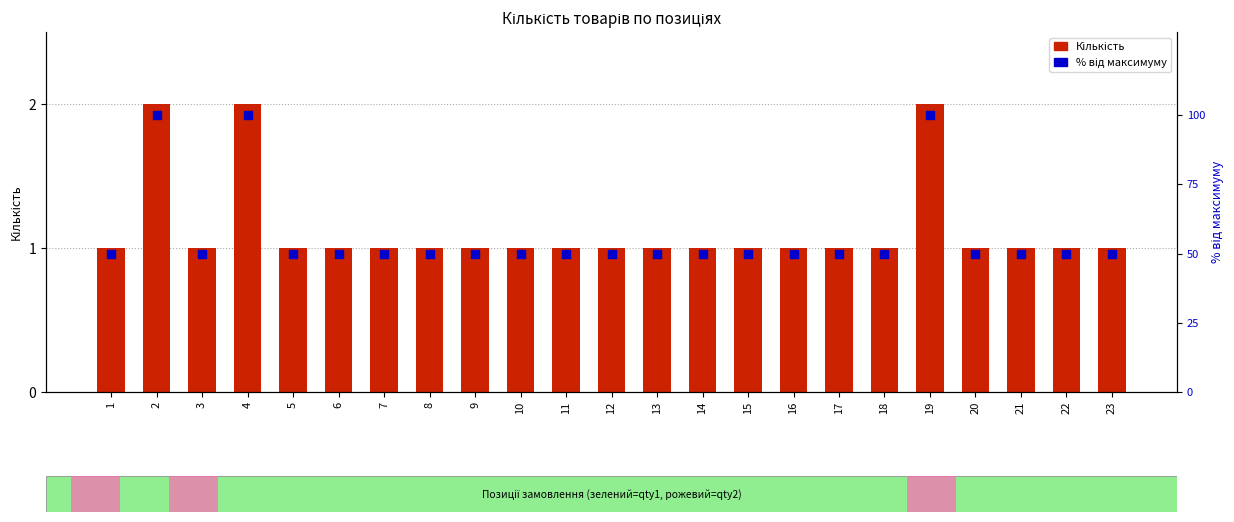

At how many categories does at least one series exceed 57?

3